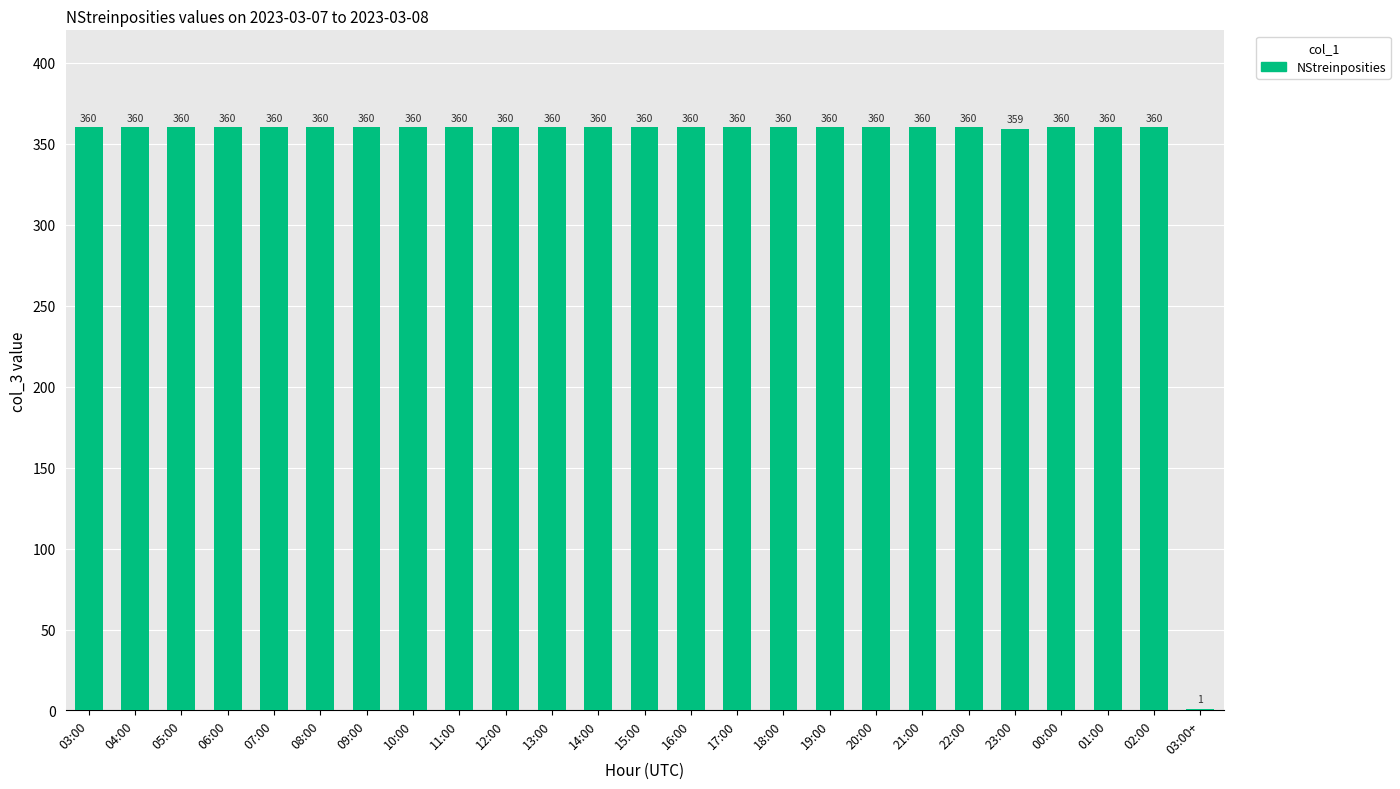

What is the sum of the values at 03:00 and 10:00?

720